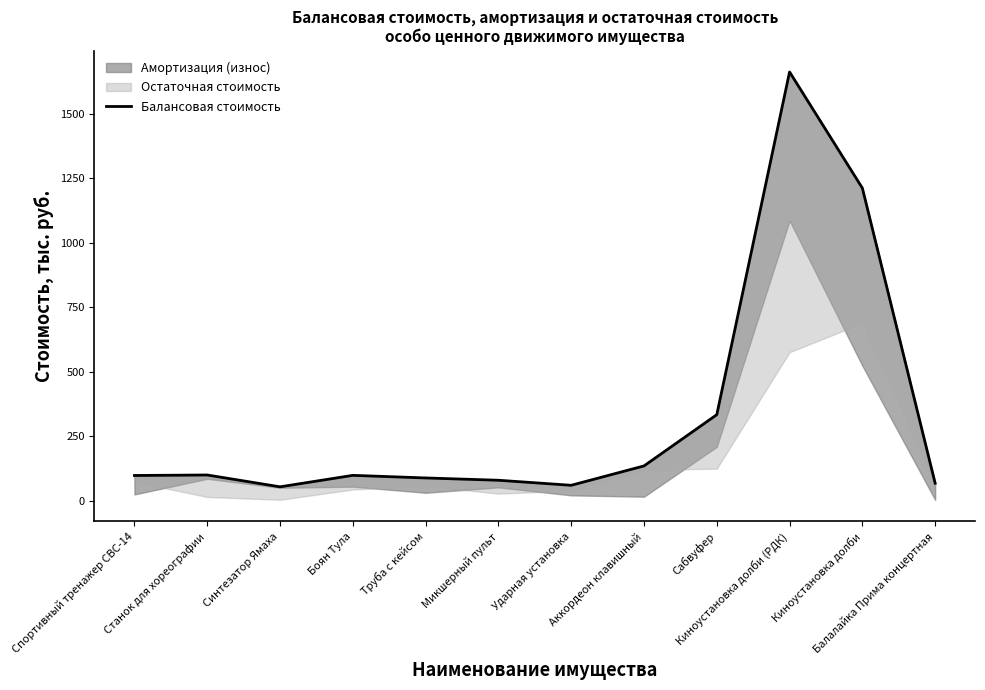

Reading left to right, extract all data points from this chart.

Спортивный тренажер СВС-14=98.0	Станок для хореографии=99.9	Синтезатор Ямаха=54.0	Боян Тула=98.5	Труба с кейсом=88.5	Микшерный пульт=79.5	Ударная установка=60.0	Аккордеон клавишный=135.1	Сабвуфер=333.8	Киноустановка долби (РДК)=1663.1	Киноустановка долби=1212.6	Балалайка Прима концертная=68.0